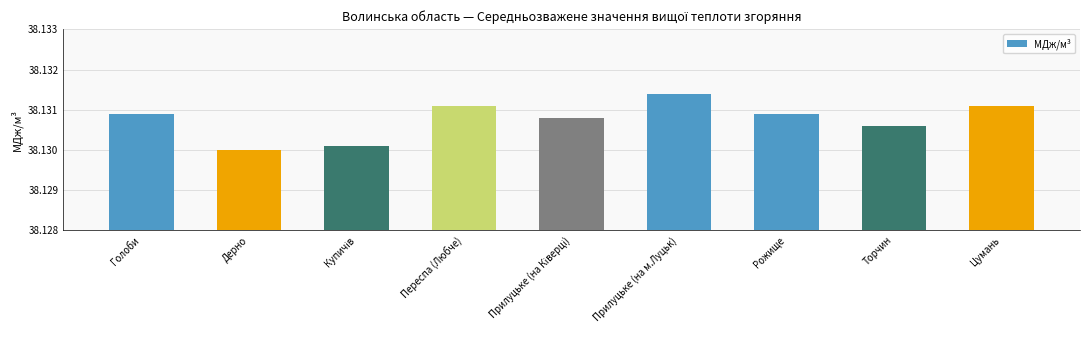

What is the sum of all values?

343.2